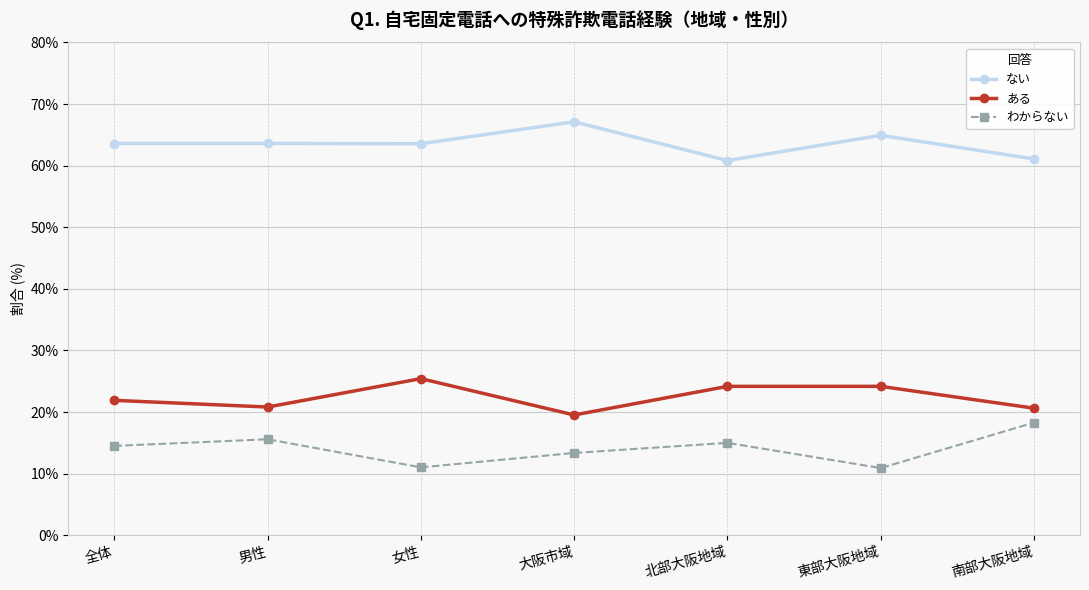

What is the minimum value for ある?

19.5